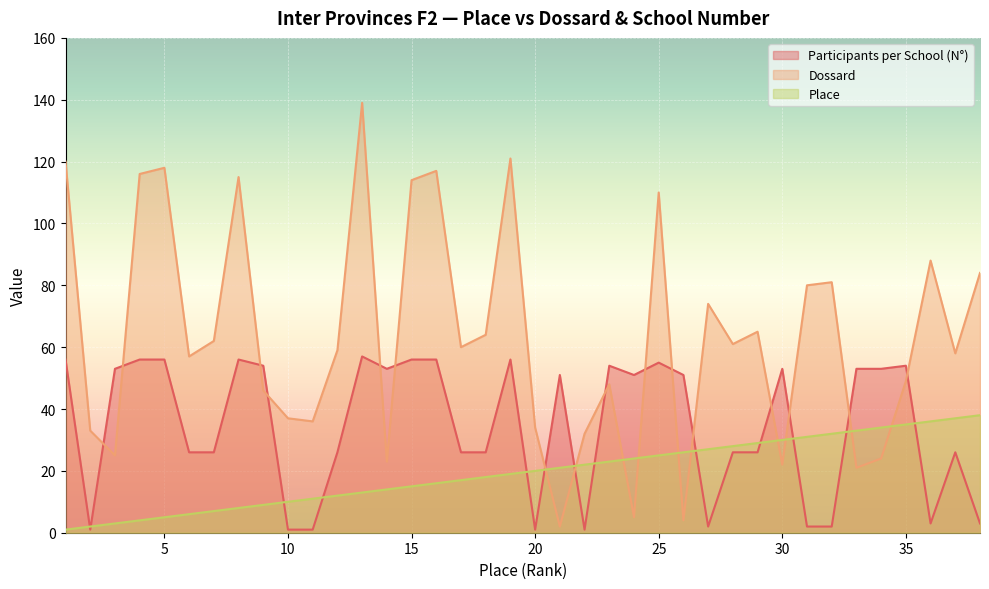

Rank the series at 28 from highest to lowest value.

Dossard, Place, Participants per School (N°)